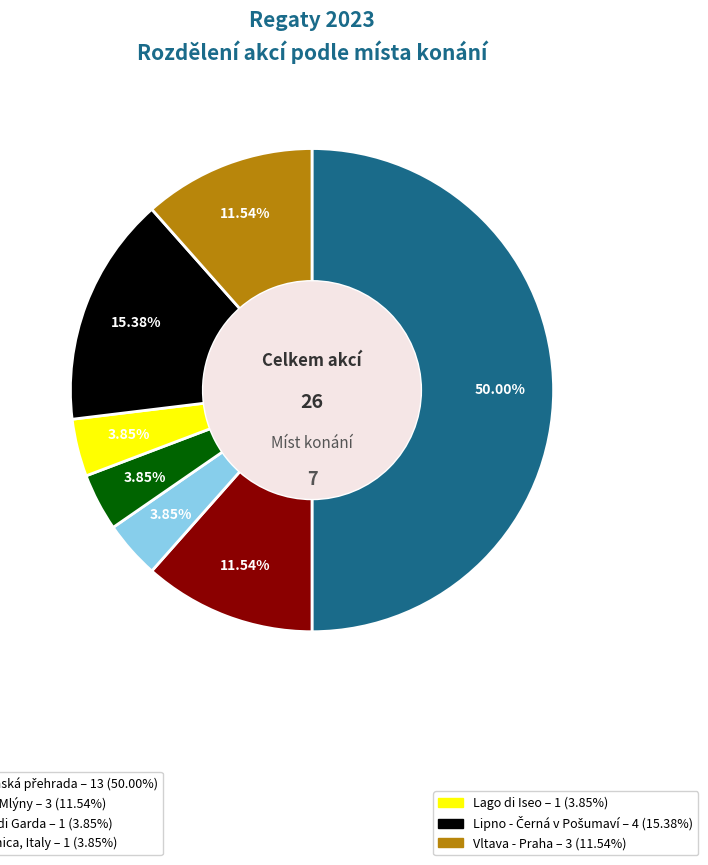

Which slice is the smallest?

Lago di Garda